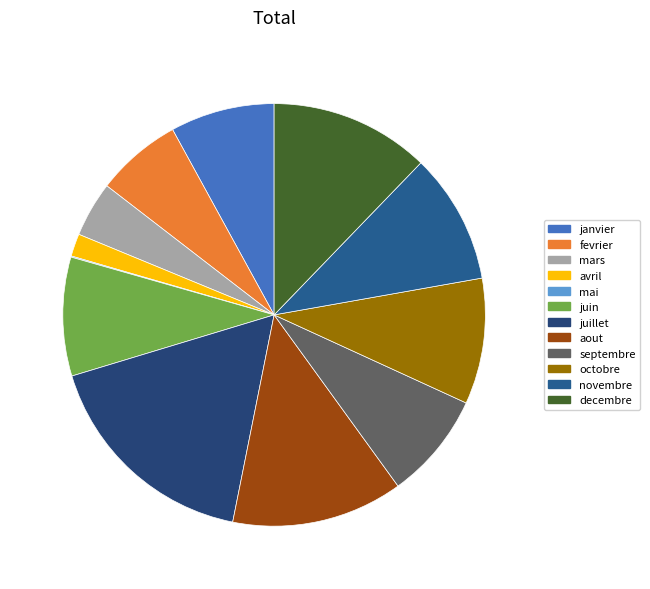

True or false: juillet accounts for 31% of the total.

False